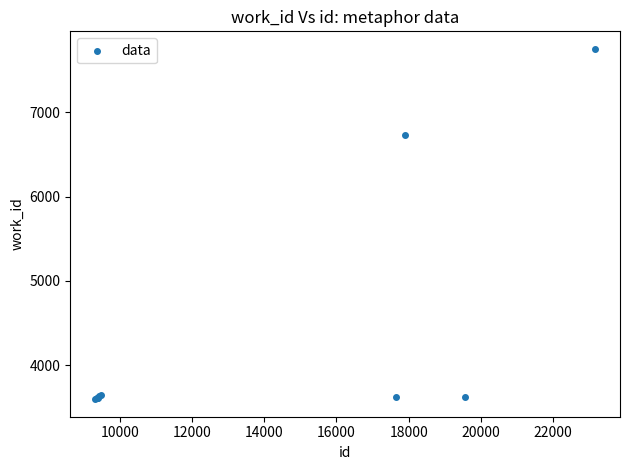

What Y value in the scatter plot is closest to 5674?

6726